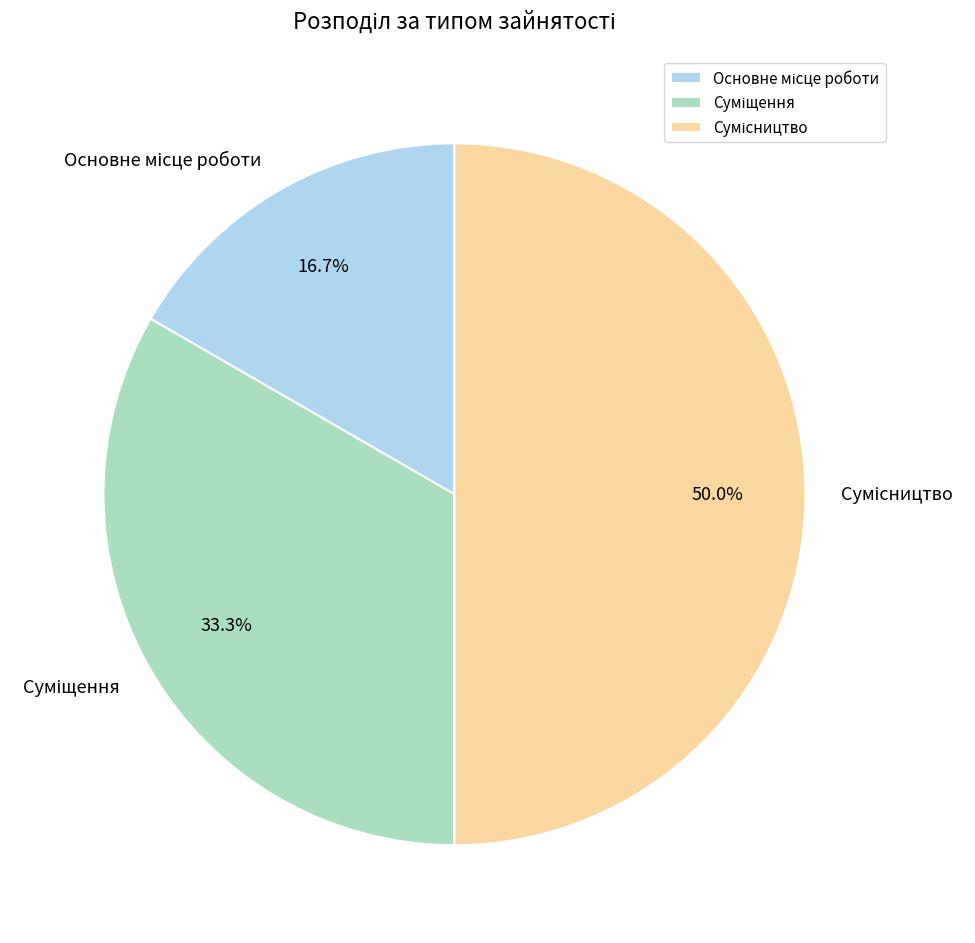

What is the change in value from Основне місце роботи to Сумісництво?

+2